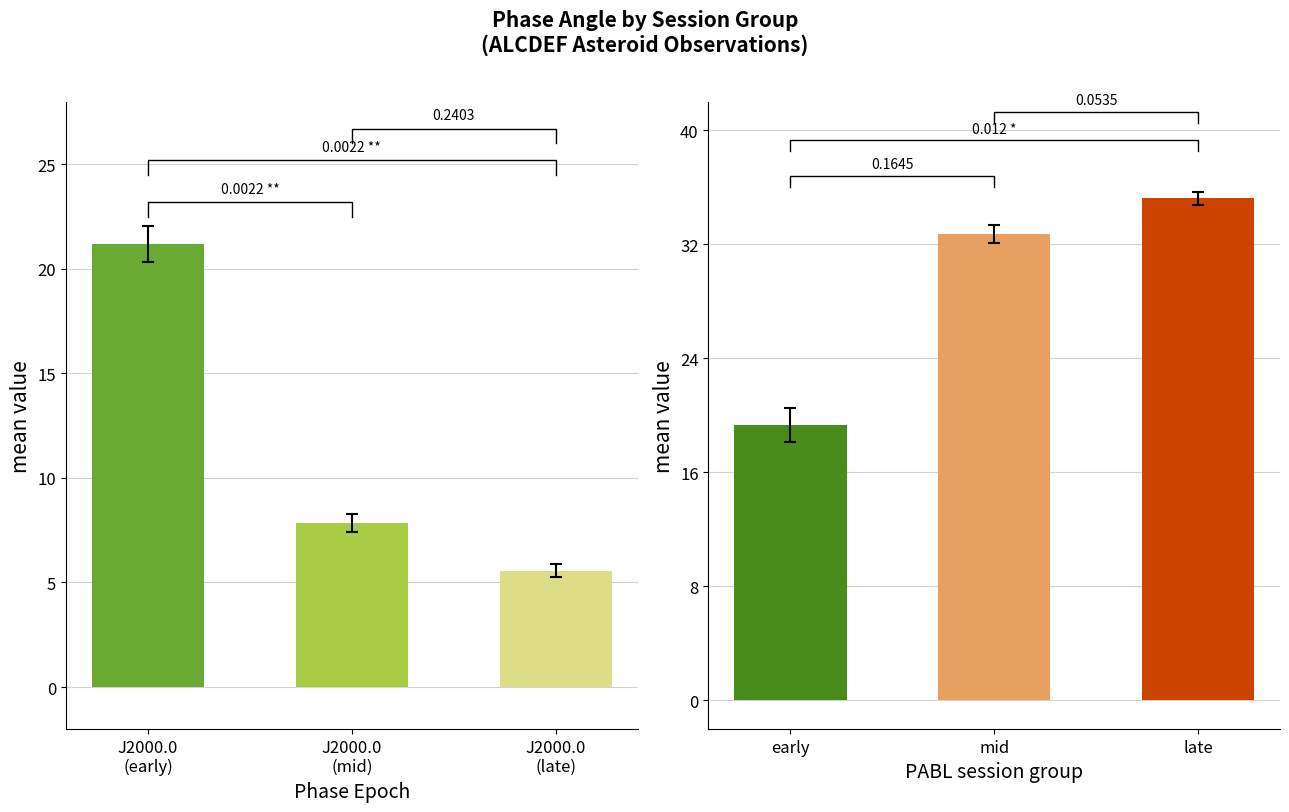

Are the bars horizontal?

No